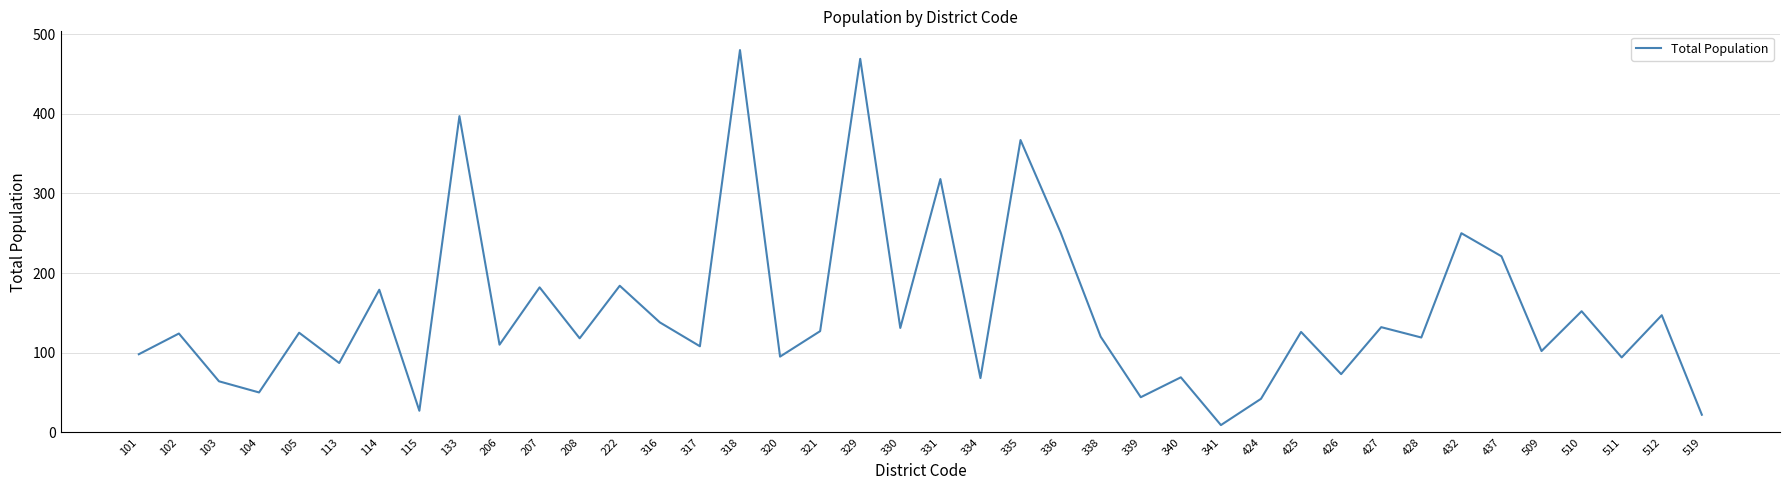

What is the difference between the maximum and minimum values?

471